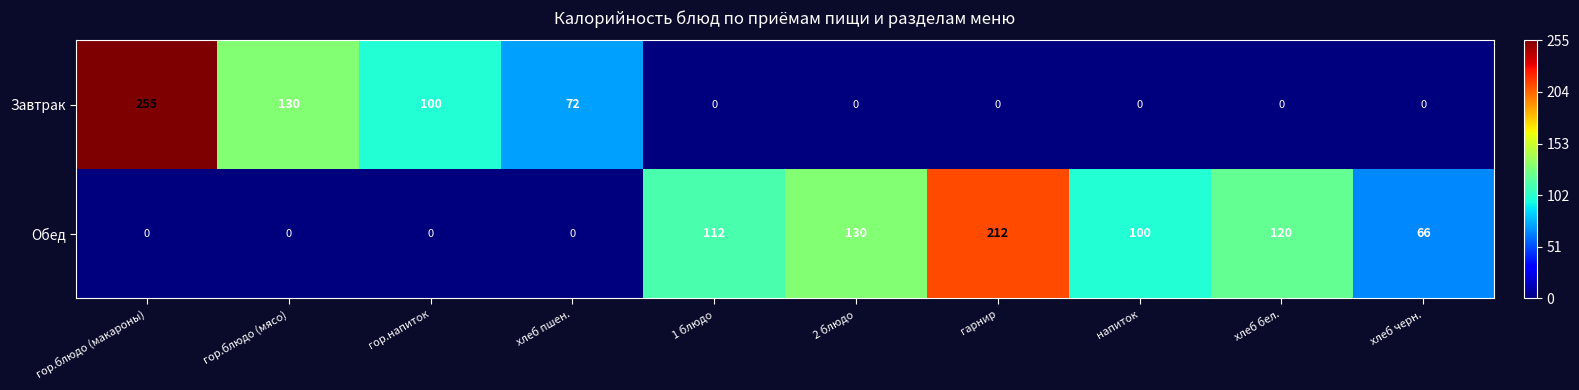

Is it true that Обед equals 212 at гарнир?

True